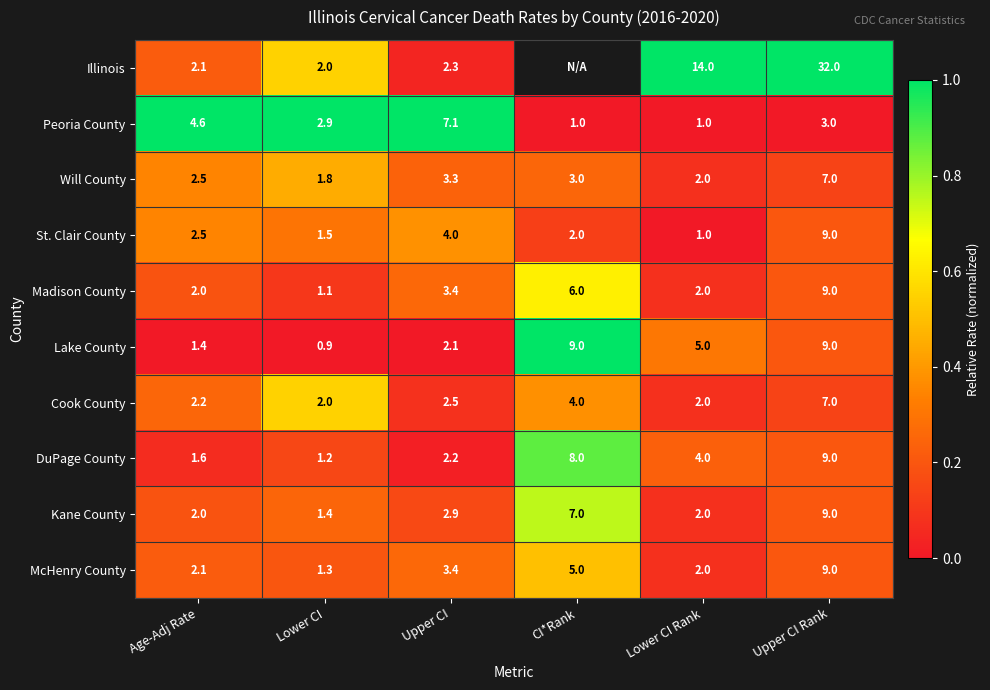

Rank the categories by Will County value from highest to lowest.

Upper CI Rank, Upper CI, CI*Rank, Age-Adj Rate, Lower CI Rank, Lower CI